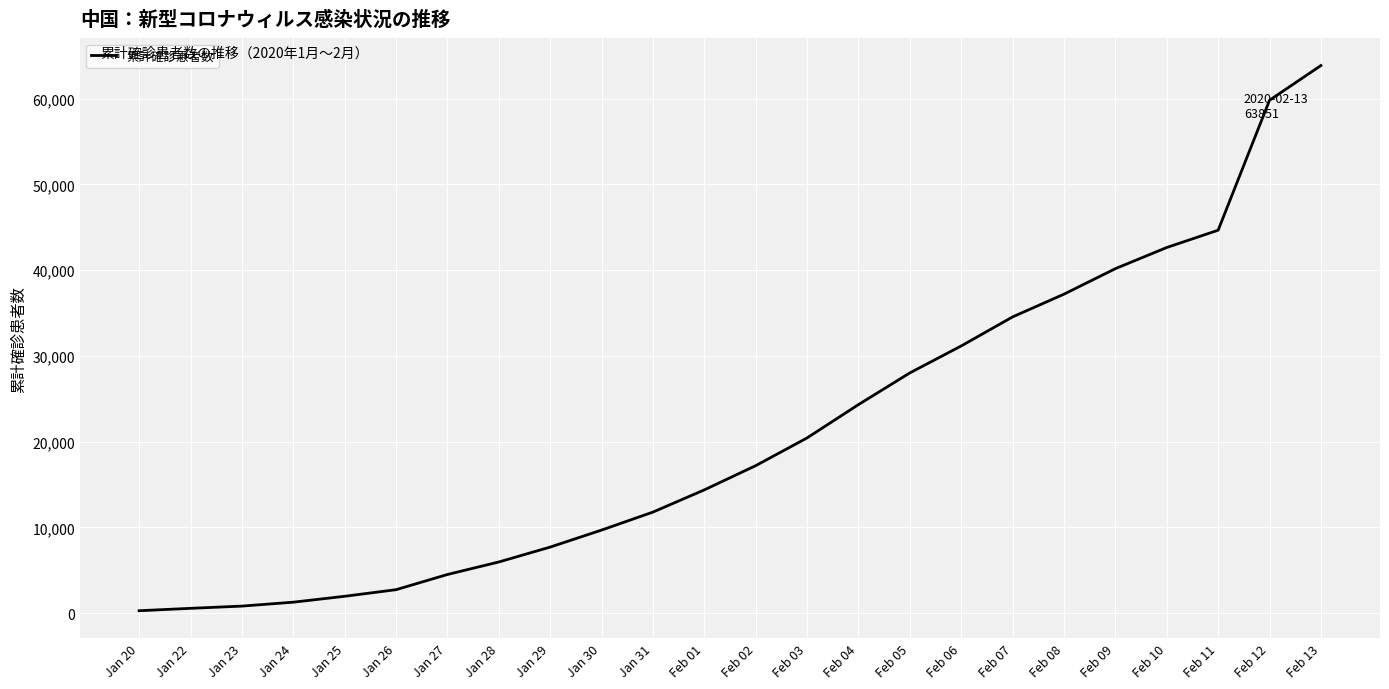

How many values are below 17205?

12